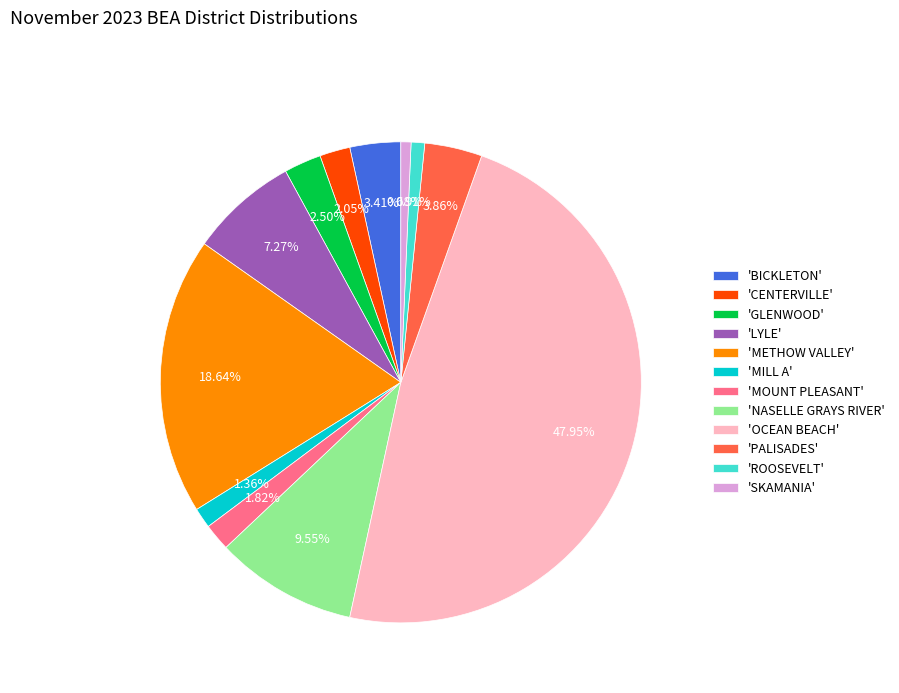

Do 'PALISADES' and 'SKAMANIA' together represent more than half of the pie?

No